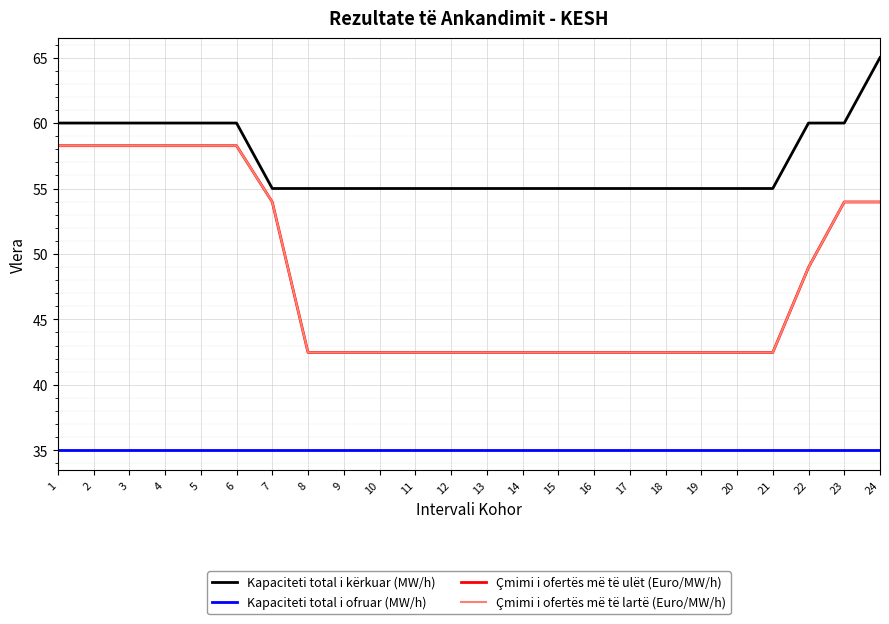

Is this an area chart (filled region under the line)?

No